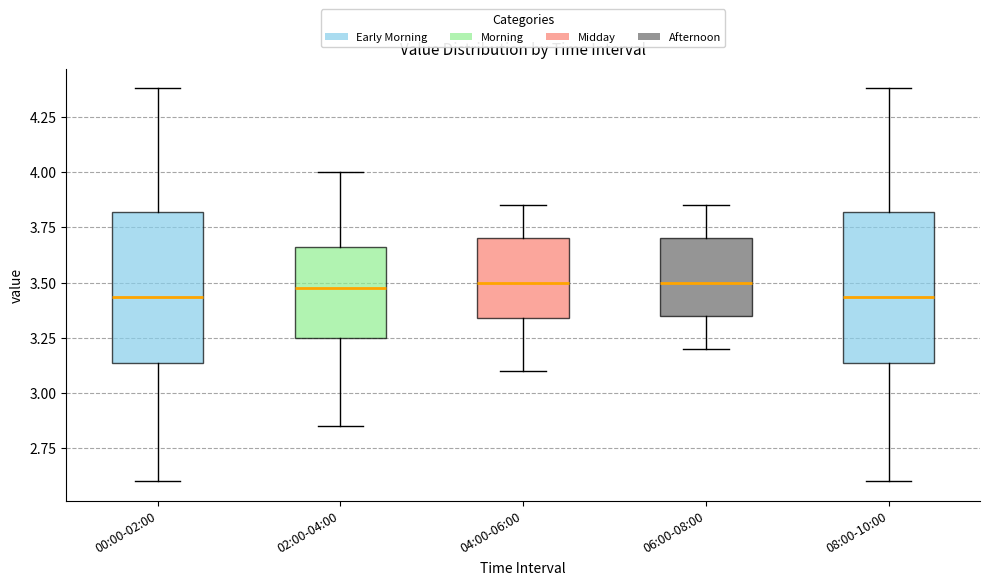

Reading left to right, transcribe this box plot: for each box, give where its median line is, the range the box spans, and where its two whiskers end, as read against the y-axis. The values are not printed on the chart, so give them approximately, as read against the axis.

00:00-02:00: median 3.45, box 3.15 to 3.80, whiskers 2.60 to 4.40
02:00-04:00: median 3.50, box 3.25 to 3.65, whiskers 2.85 to 4.00
04:00-06:00: median 3.50, box 3.35 to 3.70, whiskers 3.10 to 3.85
06:00-08:00: median 3.50, box 3.35 to 3.70, whiskers 3.20 to 3.85
08:00-10:00: median 3.45, box 3.15 to 3.80, whiskers 2.60 to 4.40